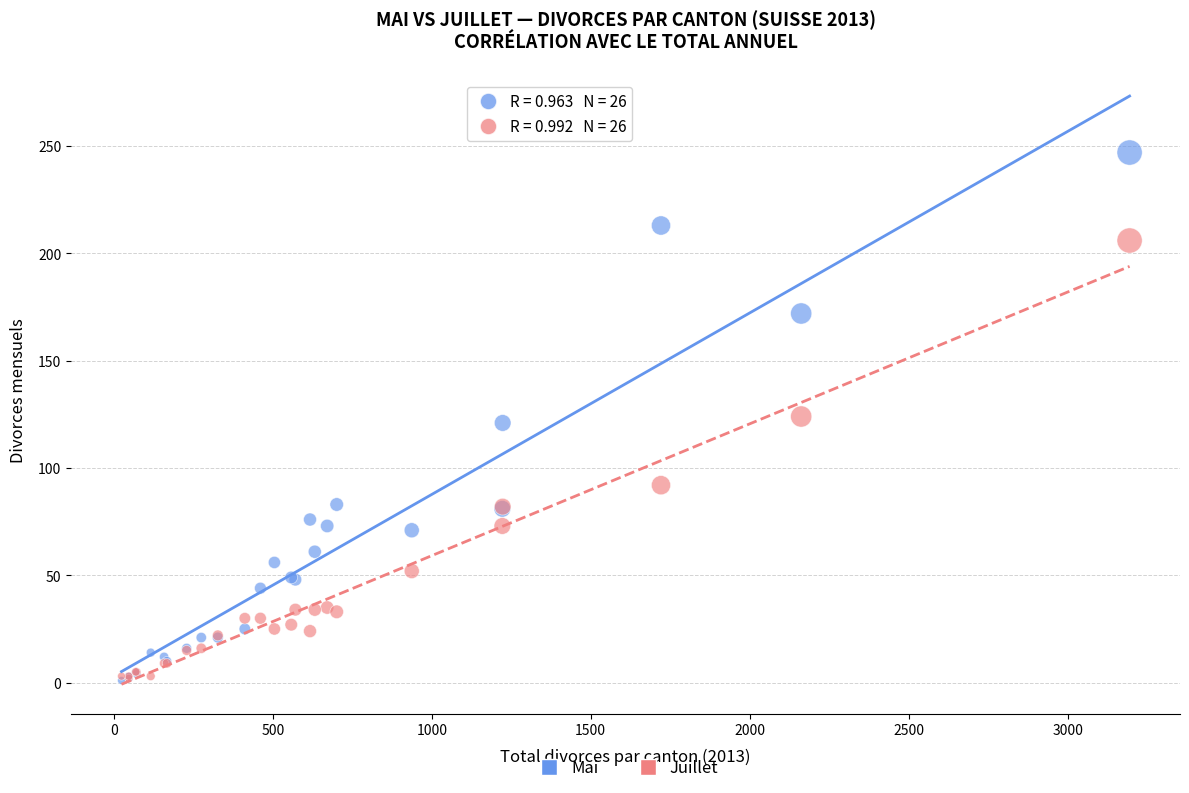

In the Juillet series, what Y value is closest to 104?

92